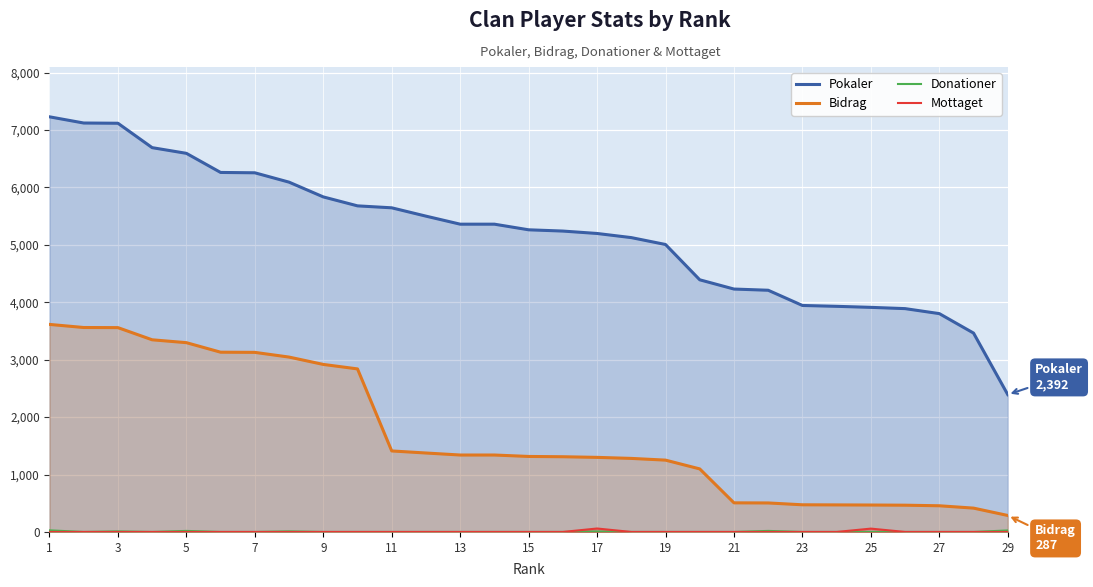

What is the difference between the maximum and minimum values in the Bidrag series?

3328